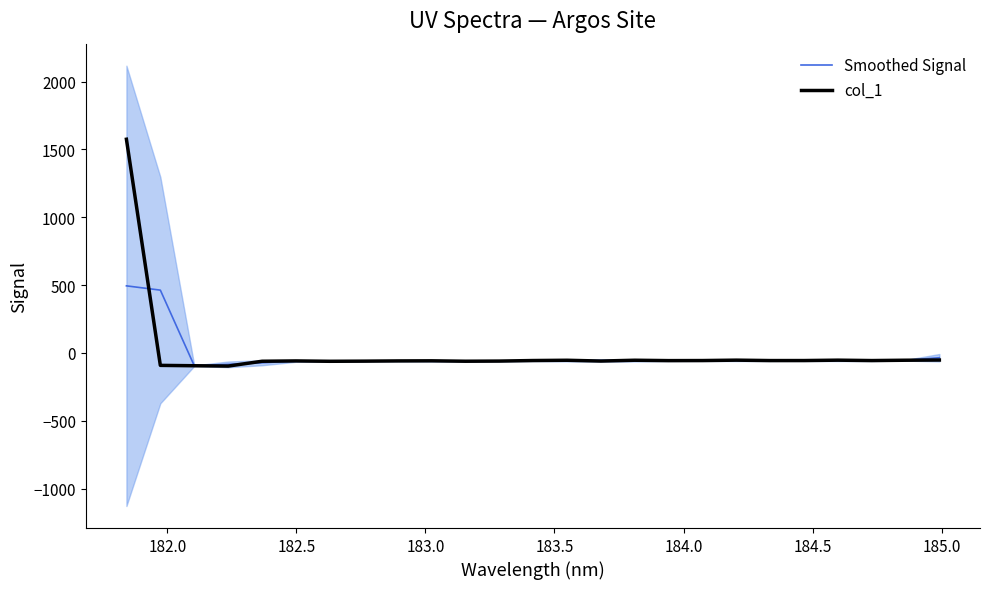

Is the value of Smoothed Signal at 182.0 greater than the value of col_1 at 183.5?

Yes